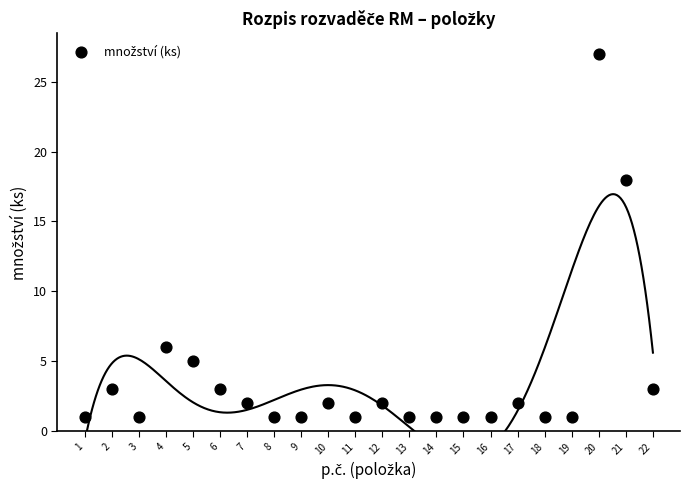

What Y value in the scatter plot is closest to 14?

18